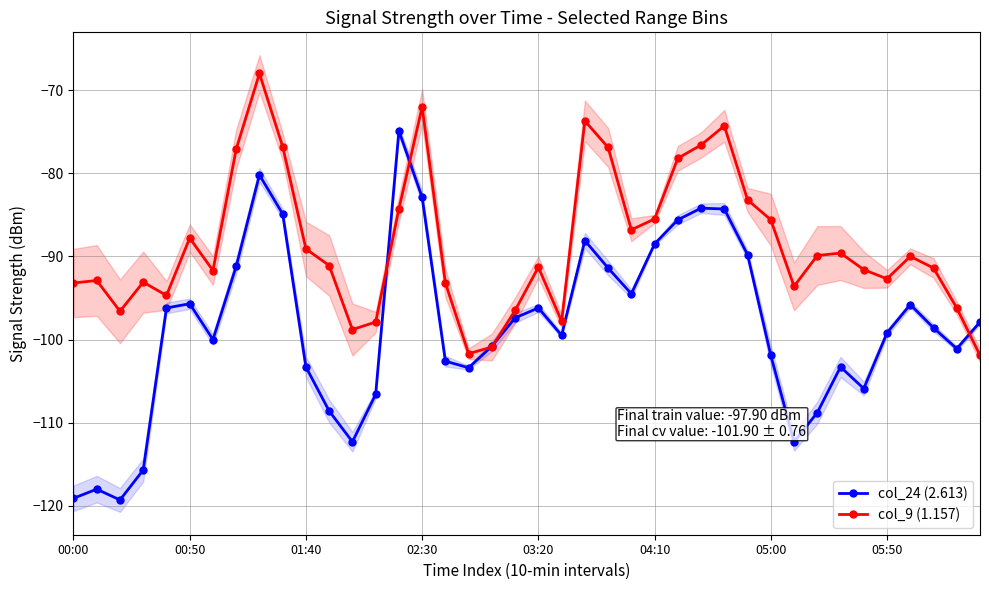

In col_9 (1.157), how many points are lower than both neighbors (excluding endpoints)?

9